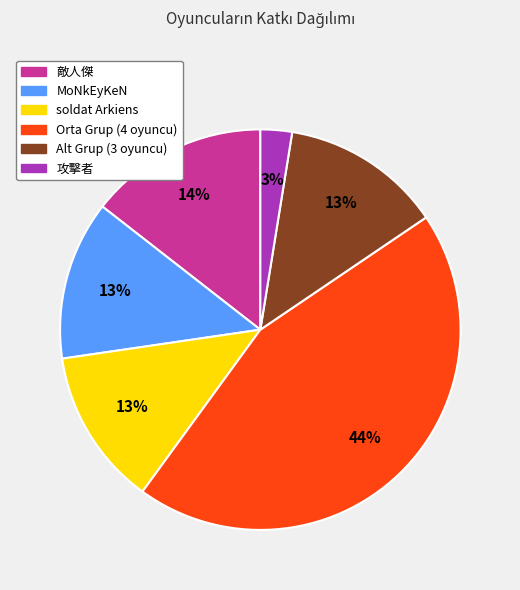

Is there any slice that represents more than half of the pie?

No